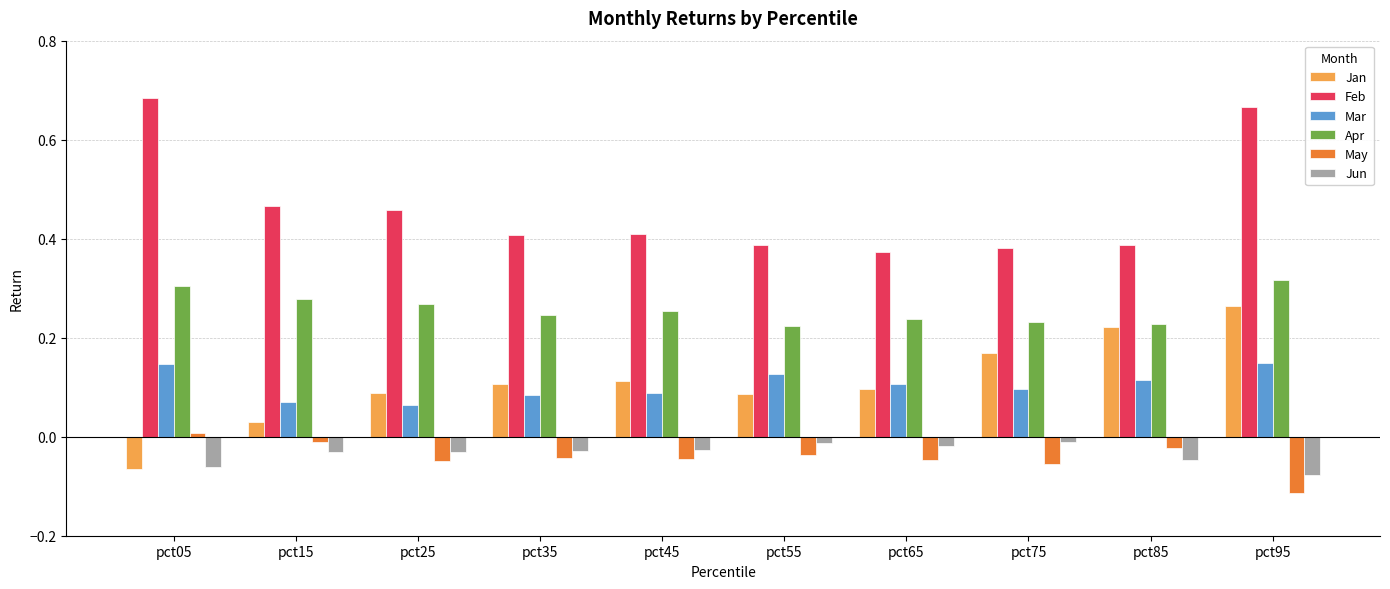

Is it true that Feb equals 1.2 at pct05?

False